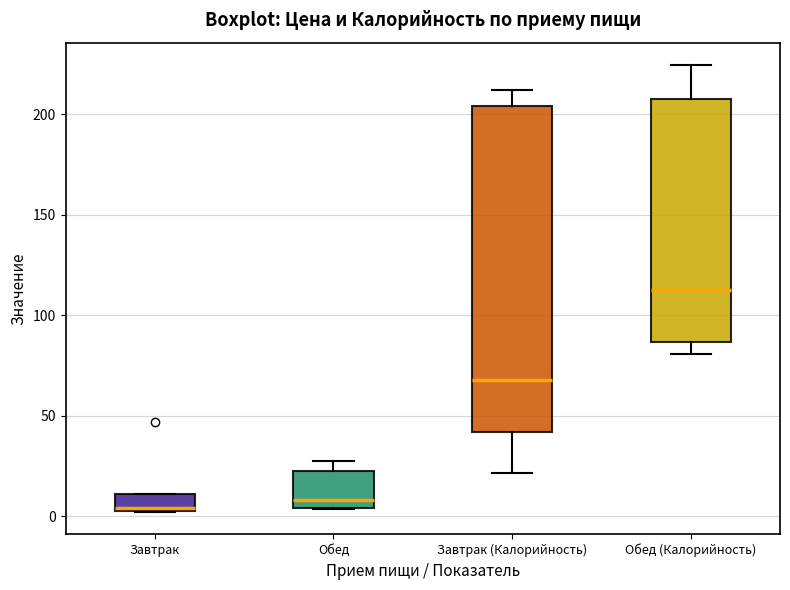

Where is the upper edge of the box for Завтрак on the y-axis? The values are not printed on the chart, so give them approximately, as read against the axis.

10